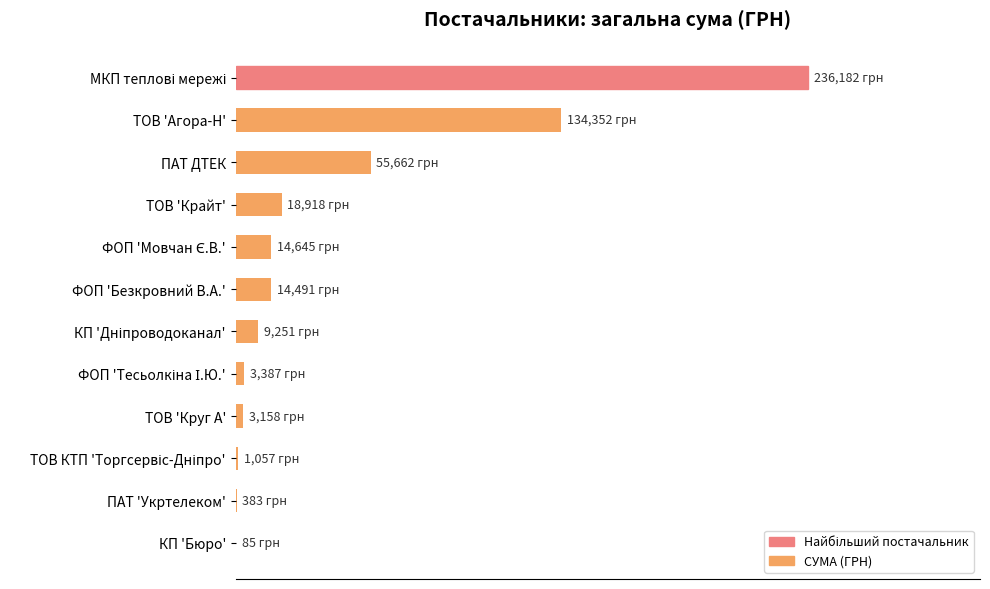

Are the bars horizontal?

Yes